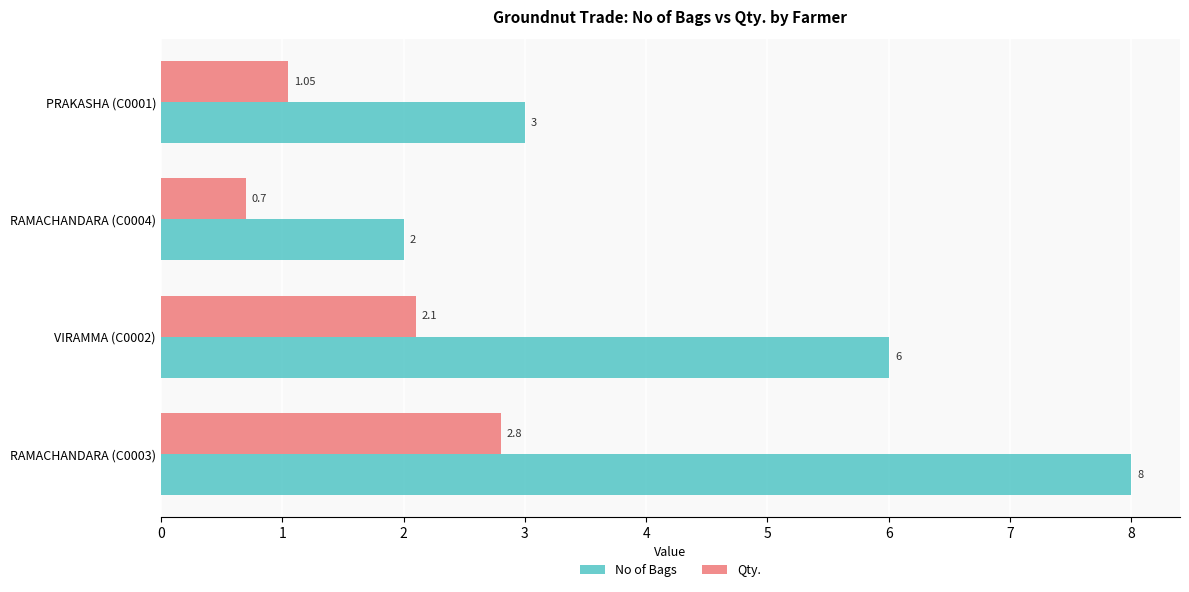

Between RAMACHANDARA (C0003) and VIRAMMA (C0002), which series saw the biggest shift?

No of Bags